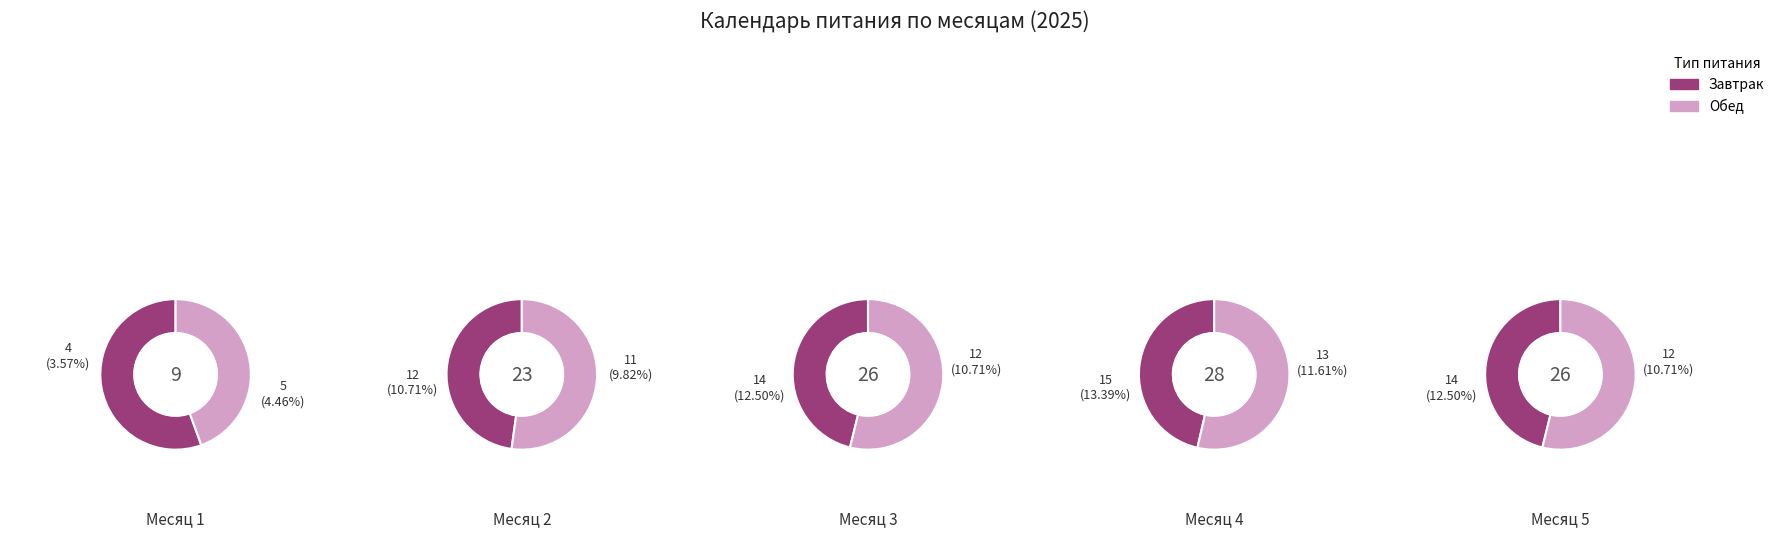

Which series has the widest spread of values?

Обед